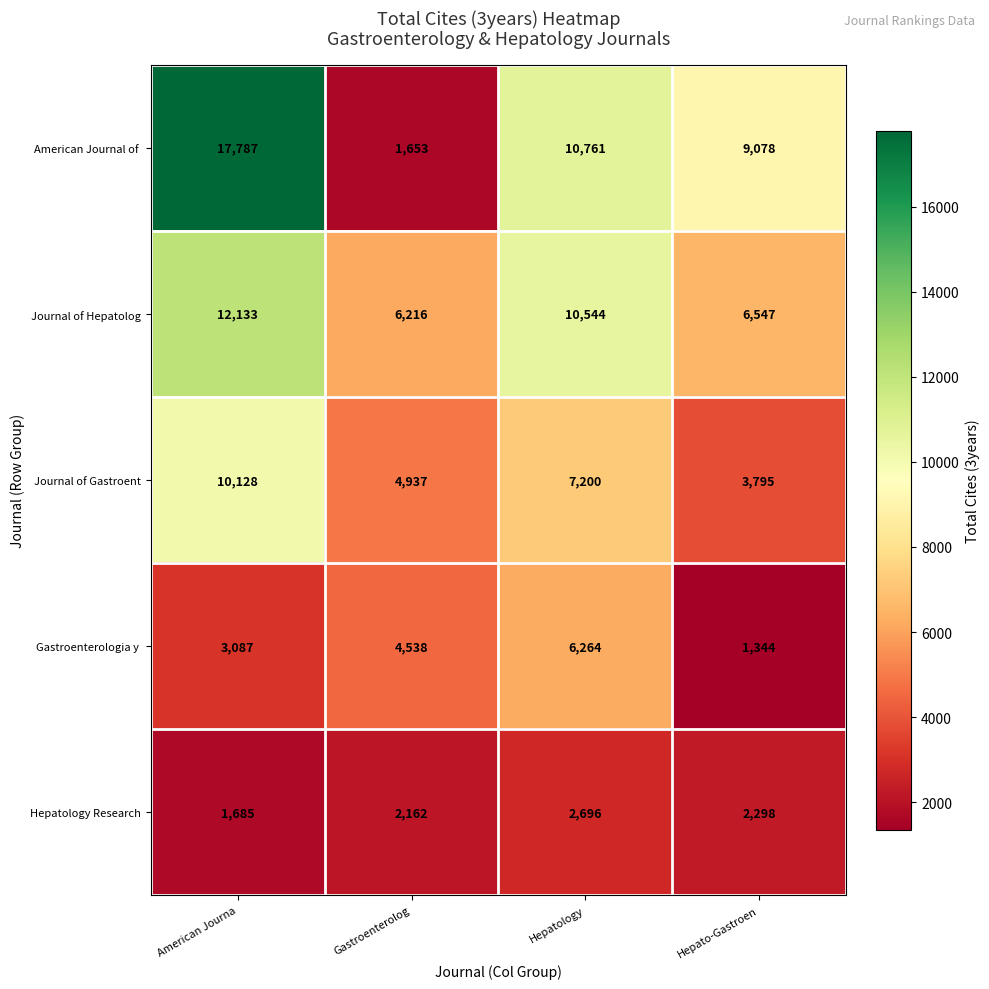

Is it true that Journal of Gastroent equals 4504 at American Journa?

False